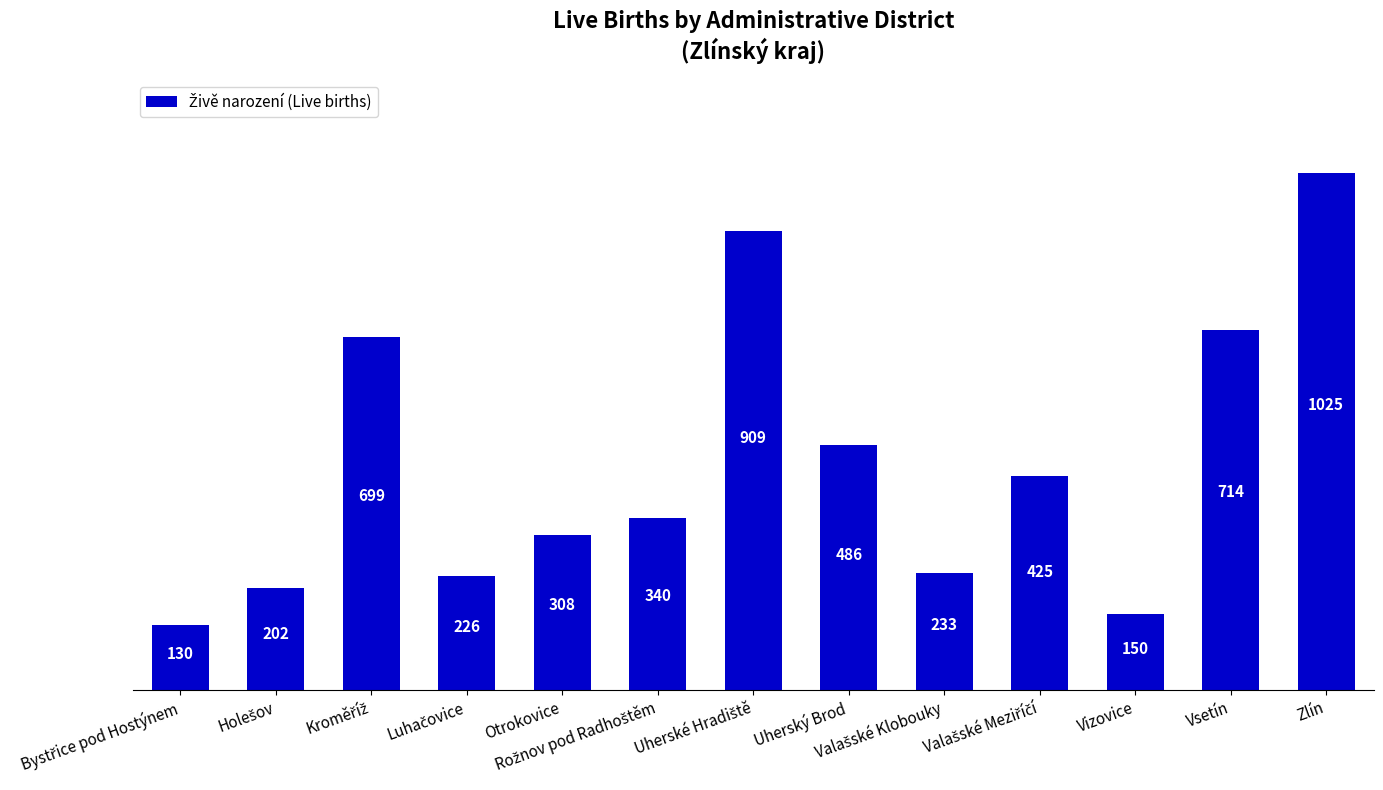

What is the sum of all values?

5847